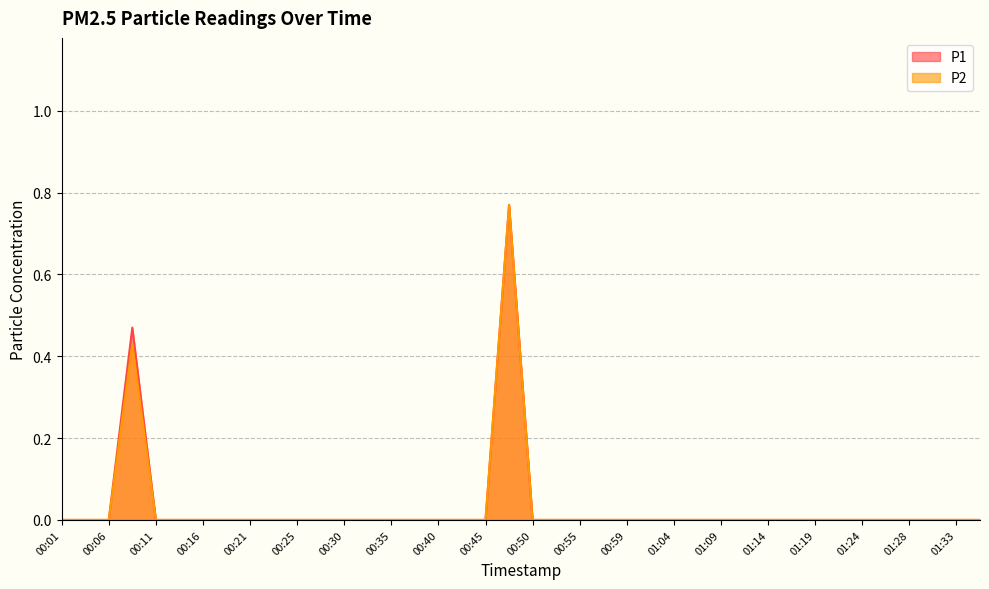

What are all the series names shown in the legend?

P1, P2